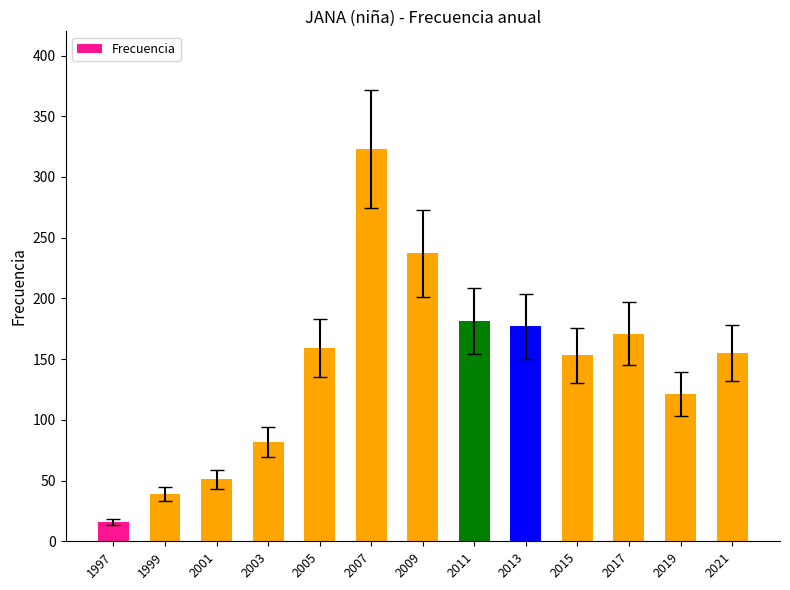

Reading left to right, list all the values displayed in this chart.

1997=16	1999=39	2001=51	2003=82	2005=159	2007=323	2009=237	2011=181	2013=177	2015=153	2017=171	2019=121	2021=155